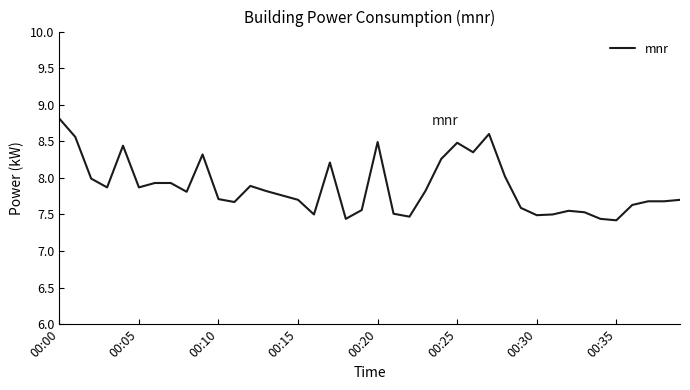

What is the maximum value shown in the chart?

8.8